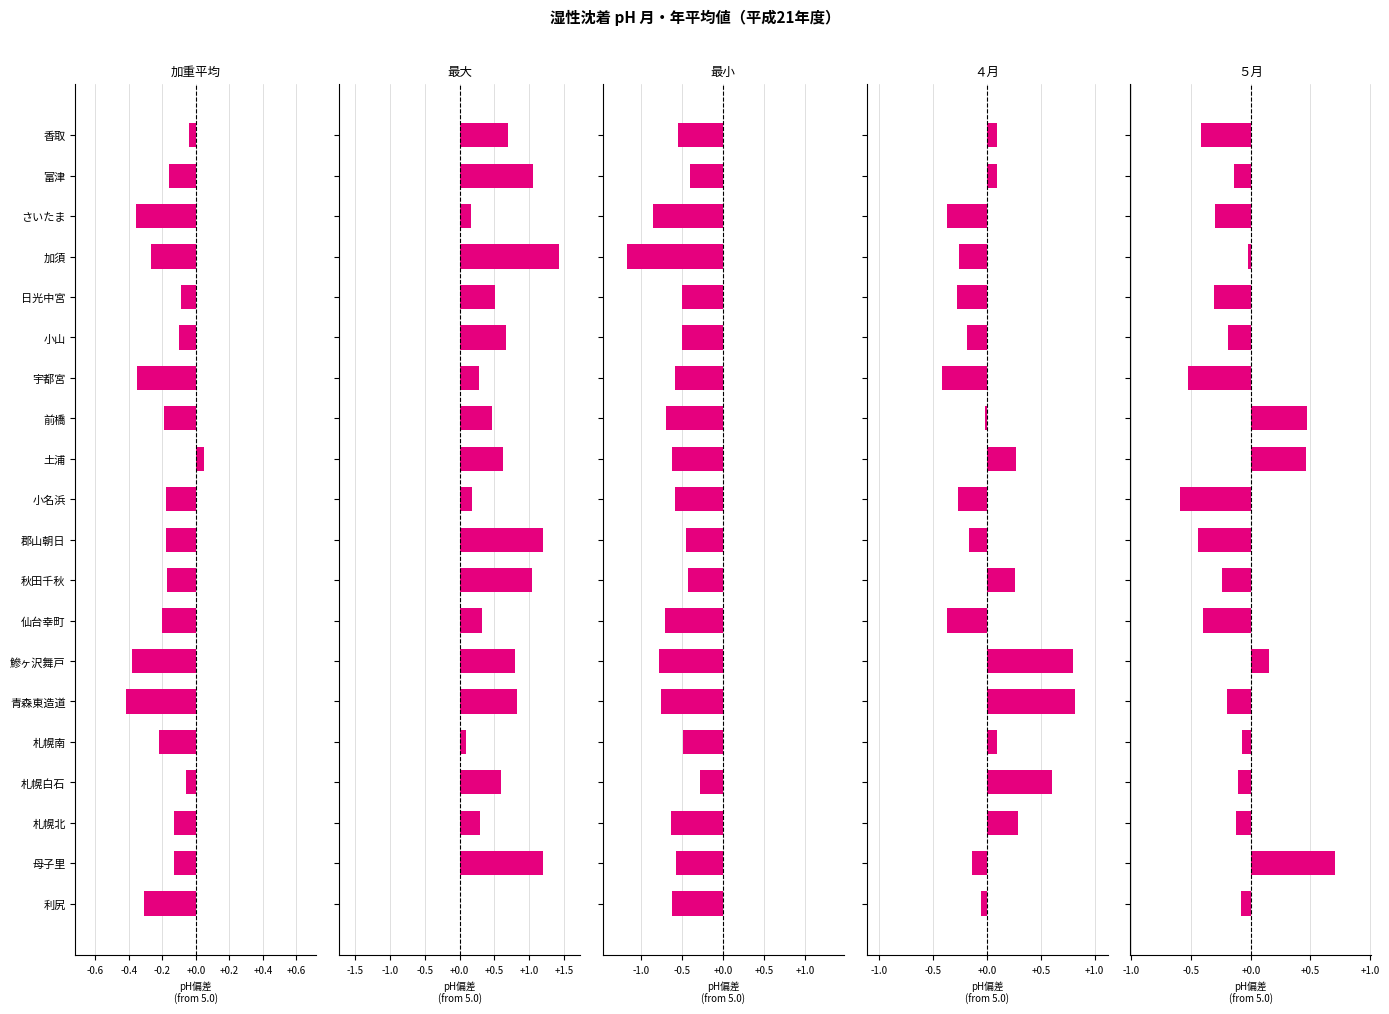

List the series in order of their peak value, highest first.

最大, ４月, ５月, 加重平均, 最小